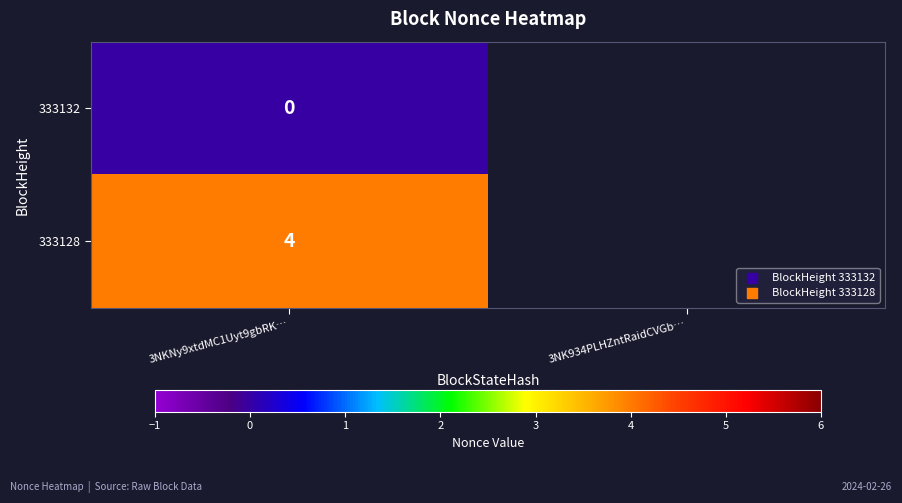

What is the total value across all series at 3NKNy9xtdMC1Uyt9gbRK…?

4